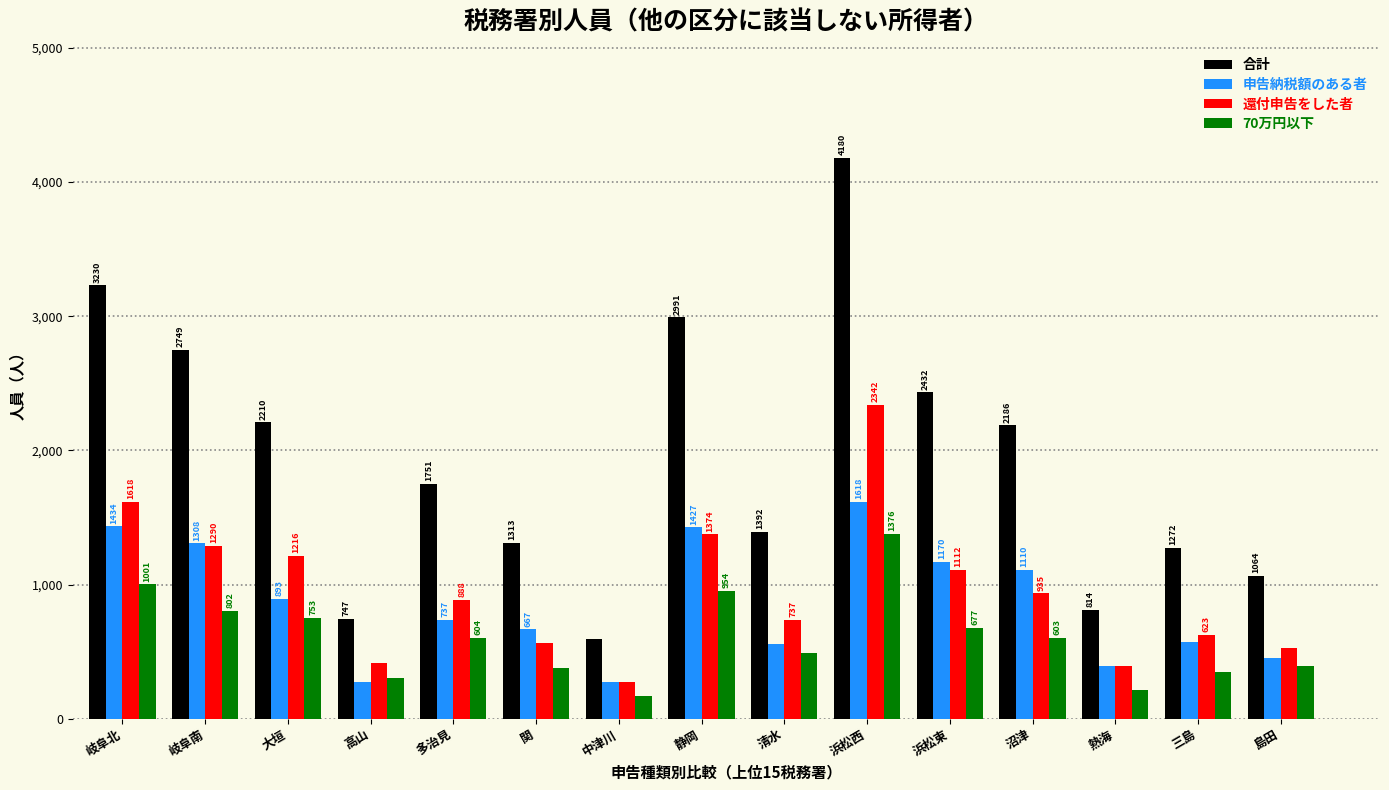

What is the value of the 申告納税額のある者 bar at the 10th from the left?

1618